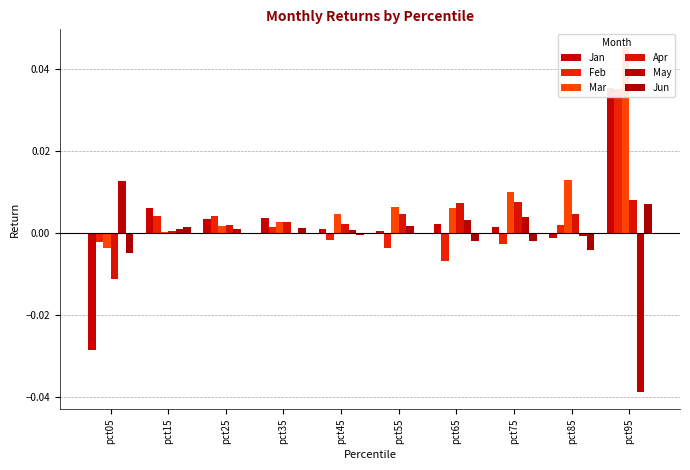

Count the number of data series in this chart.

6